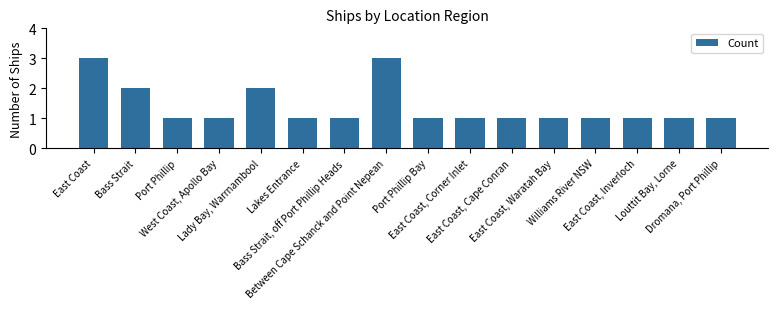

What is the value of the 6th bar from the left?

1